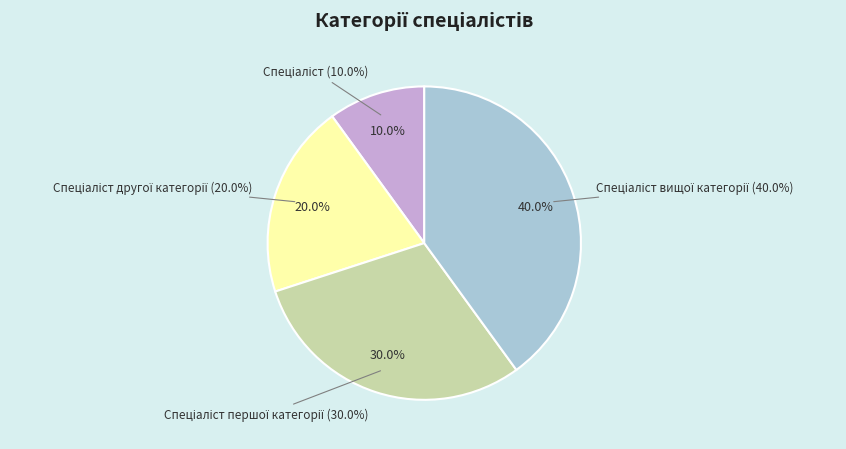

How many slices are in this pie chart?

4